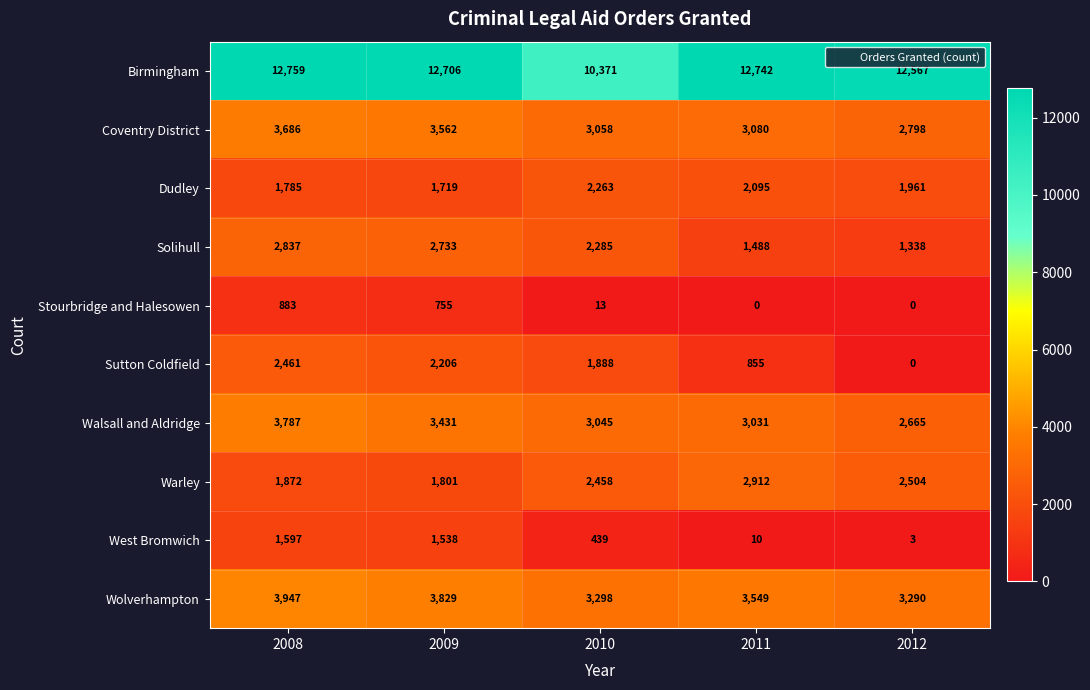

Which series has the widest spread of values?

Sutton Coldfield